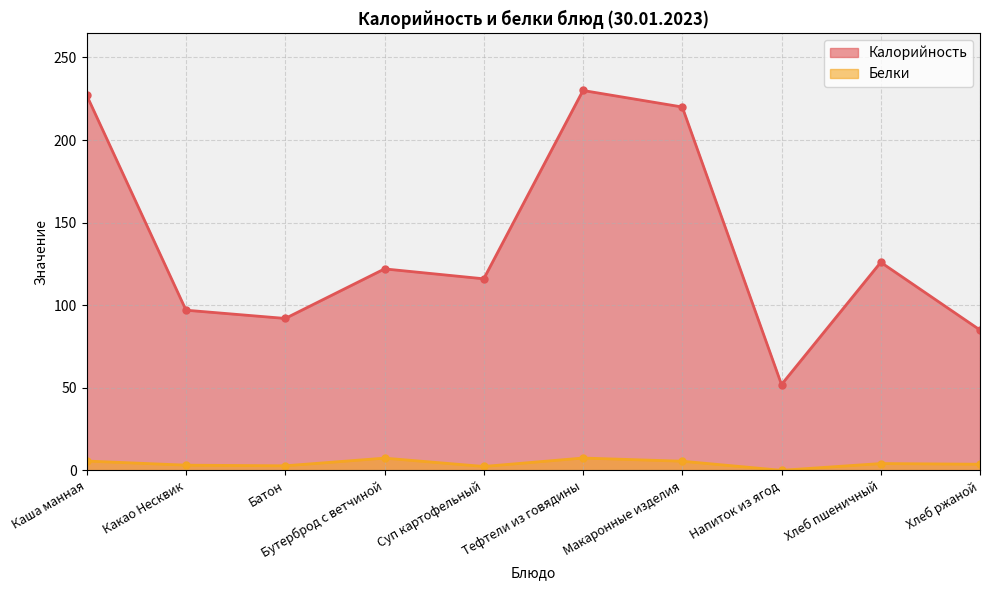

What are all the series names shown in the legend?

Калорийность, Белки